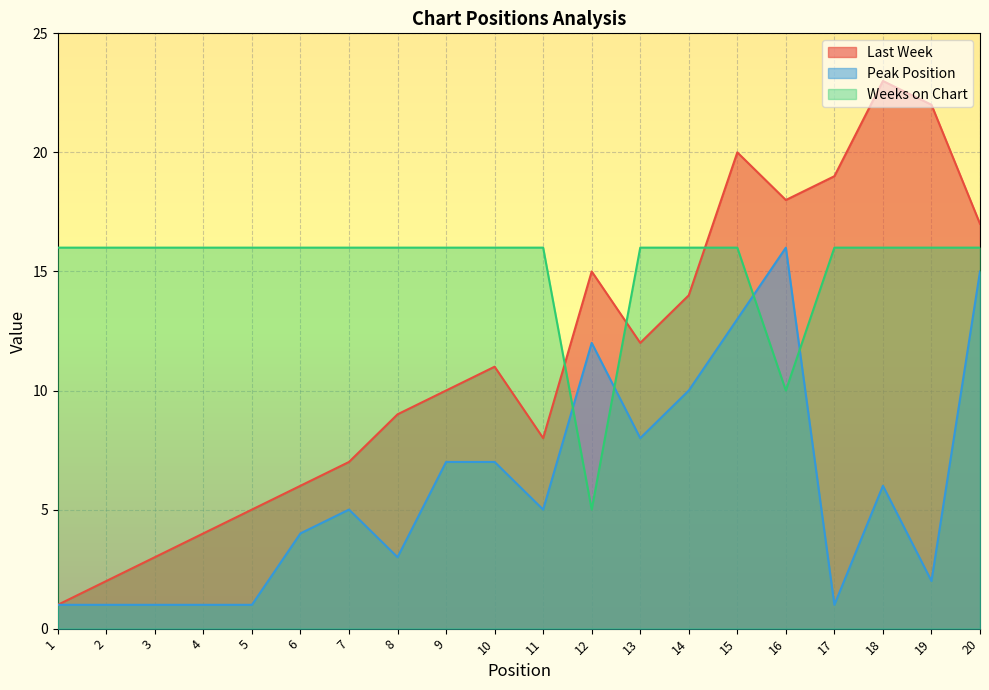

Does the chart display data point markers on the line(s)?

No